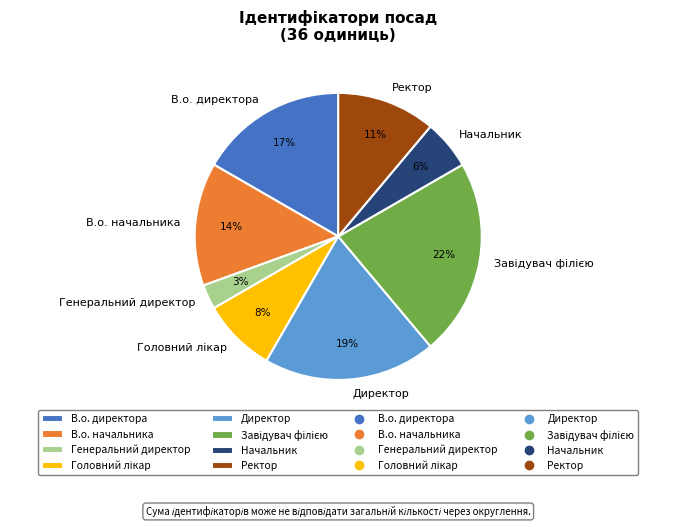

Which slice is the smallest?

Генеральний директор